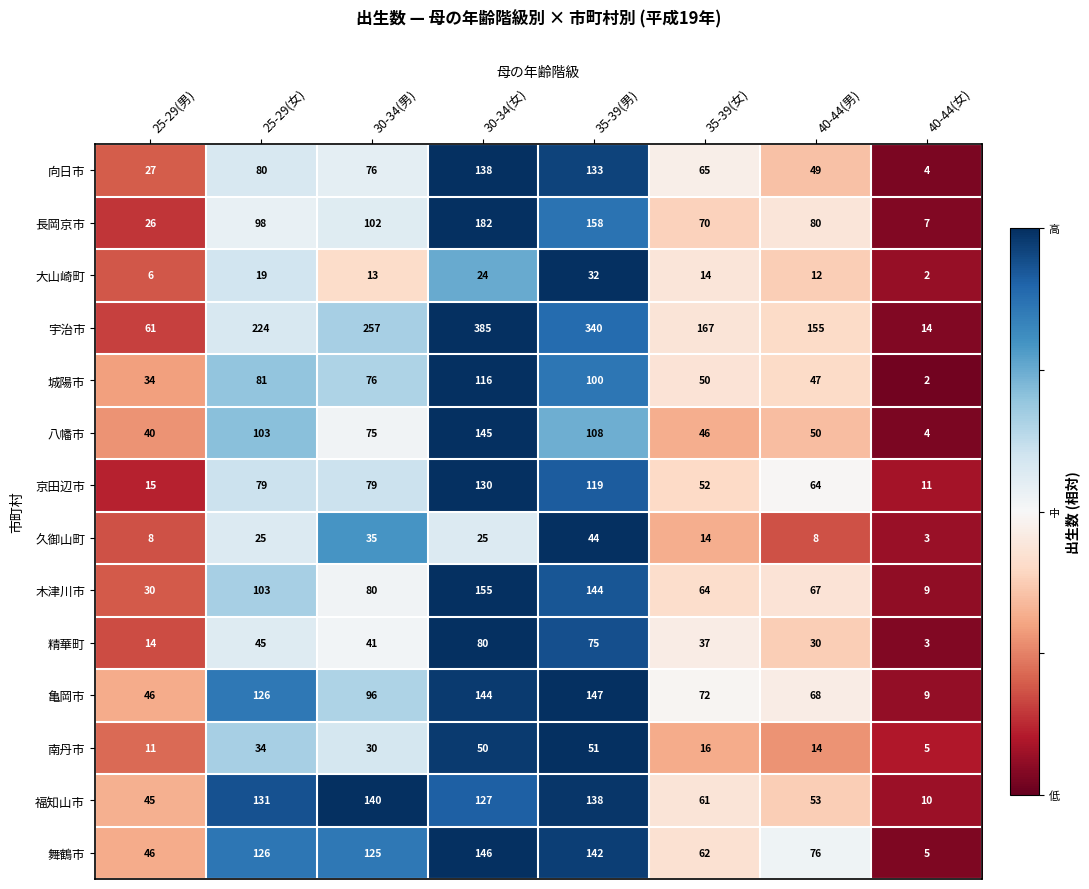

Which category has the lowest value in the 精華町 series?

40-44(女)